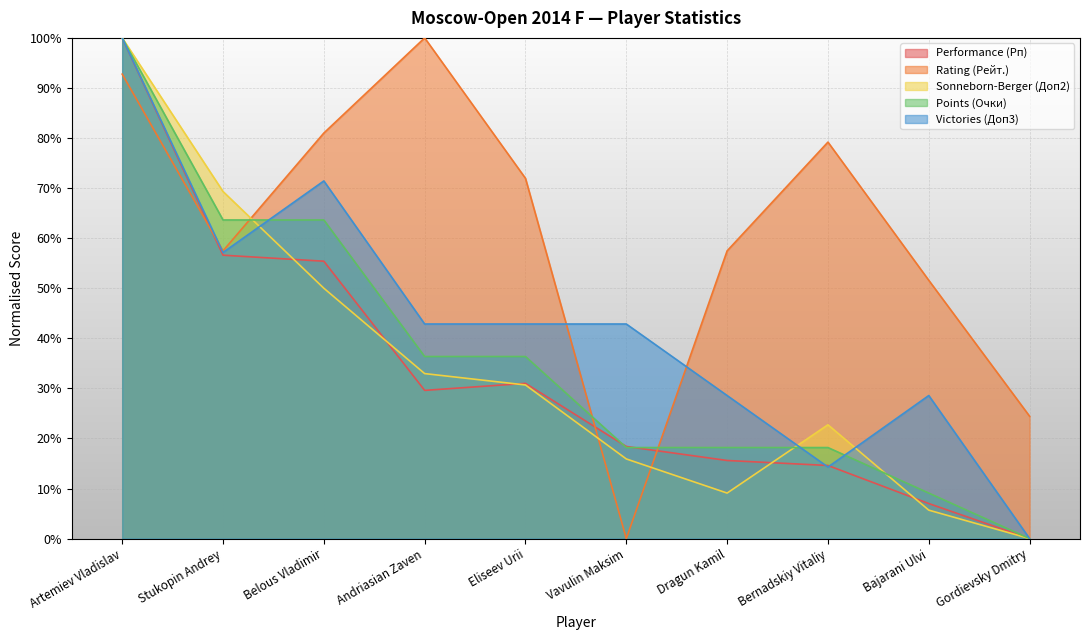

Which series ends up on top after the final intersection of Sonneborn-Berger (Доп2) and Rating (Рейт.)?

Rating (Рейт.)